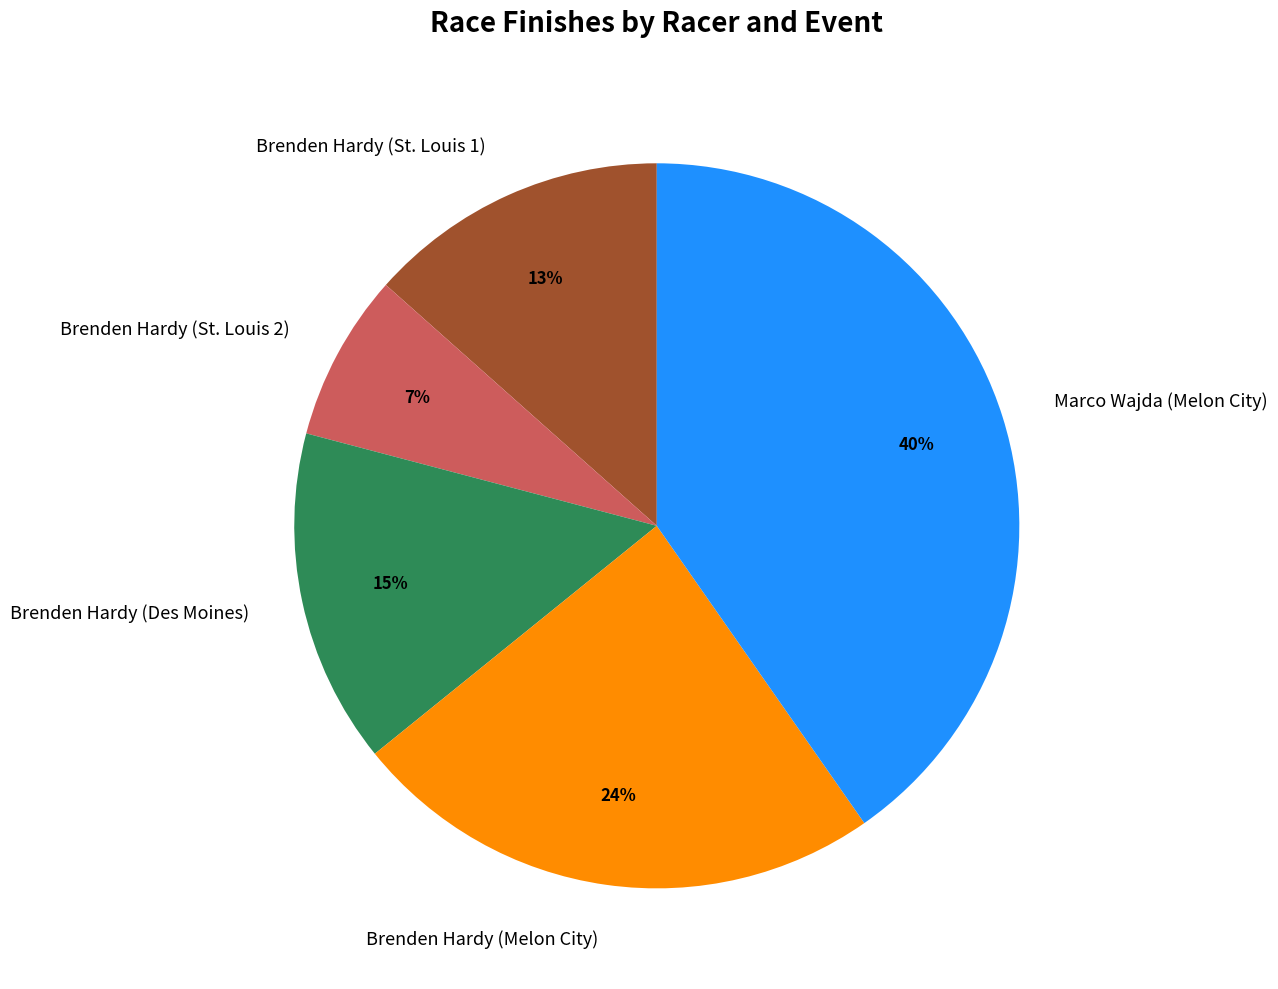

To the nearest percent, what is the average slice percentage?

20%